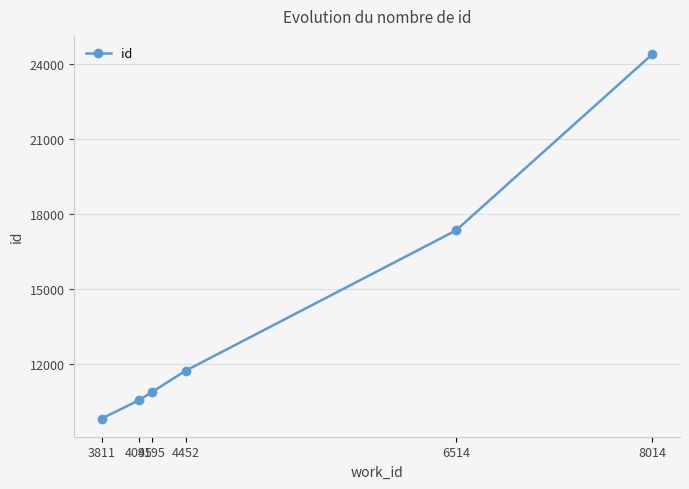

True or false: the data has more than 0 interior local peaks.

False